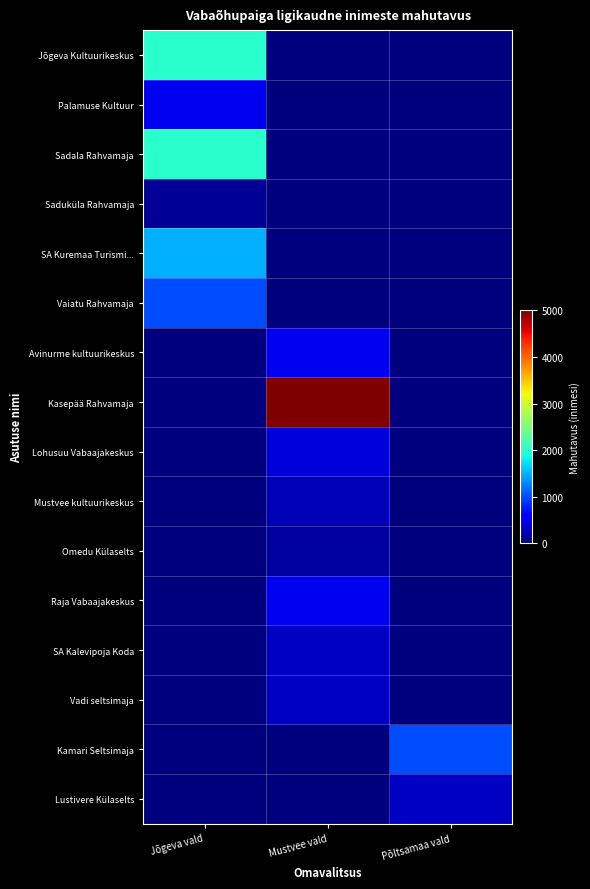

How many series are shown in this chart?

16